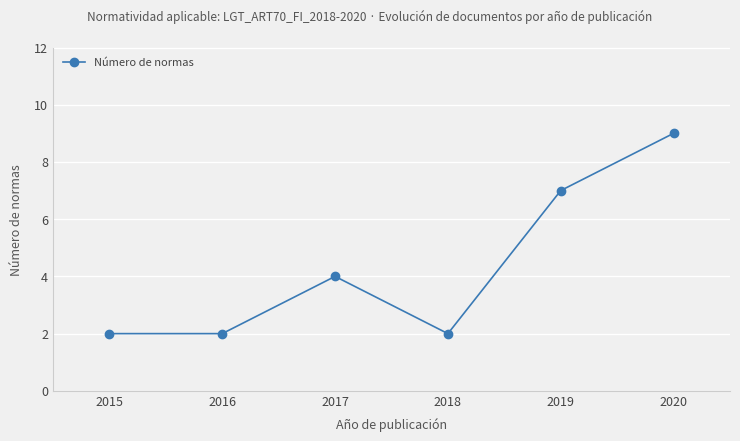

What is the difference between the maximum and minimum values?

7